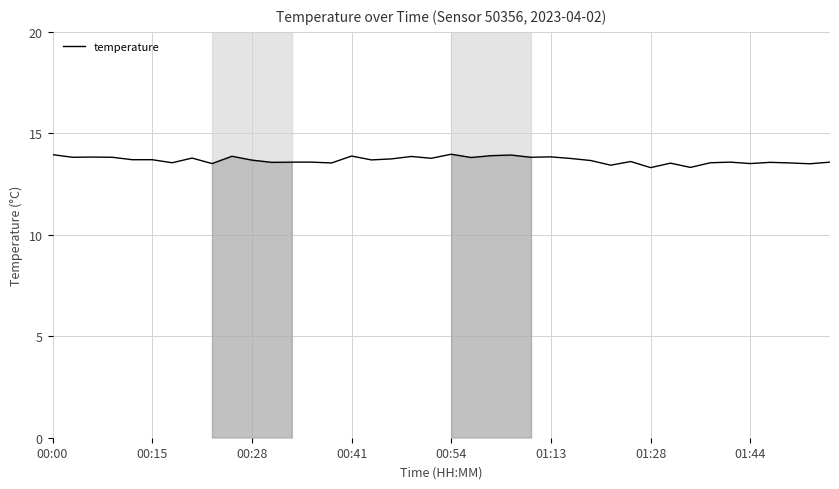

What is the greatest value displayed?

14.0